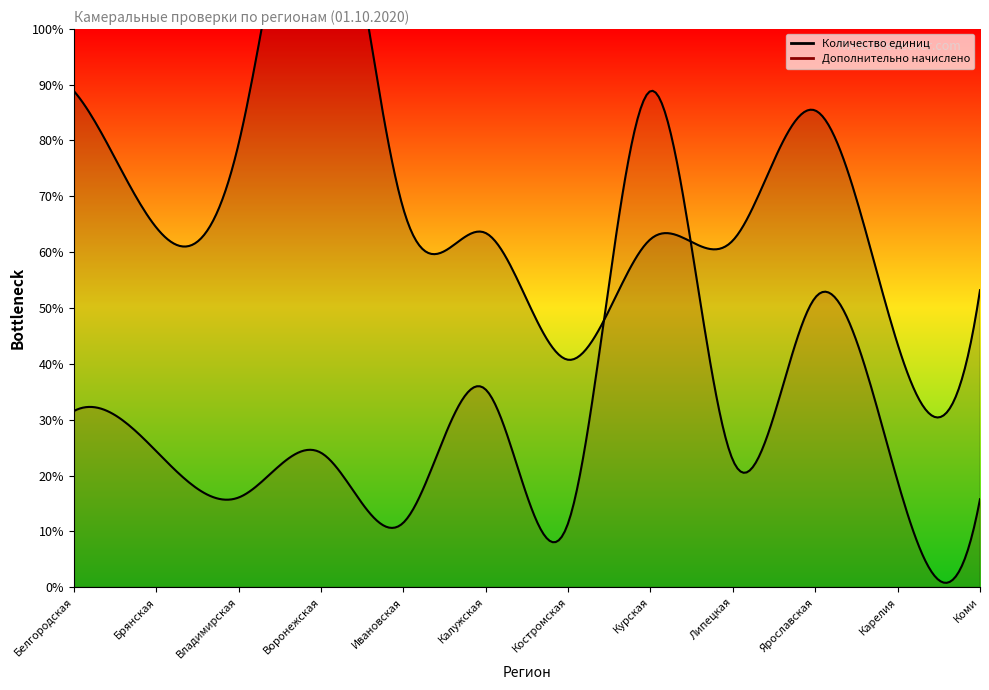

At which label is Количество единиц closest to 444036?

Белгородская